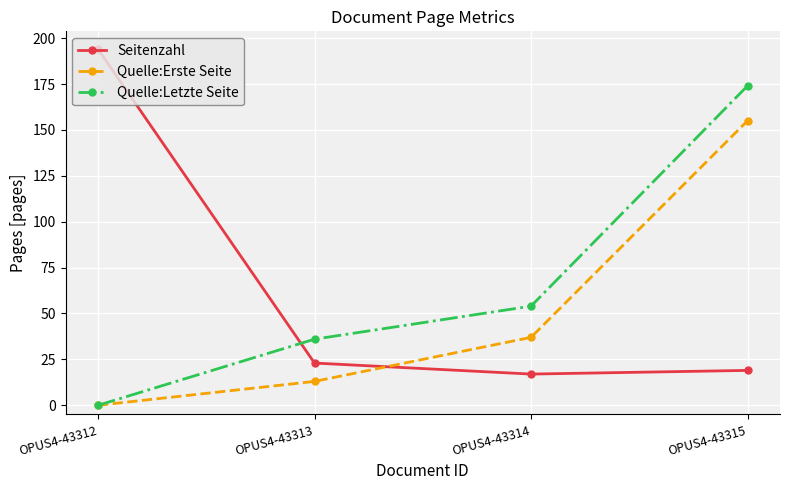

True or false: Quelle:Erste Seite has a value of 0 at OPUS4-43312.

True